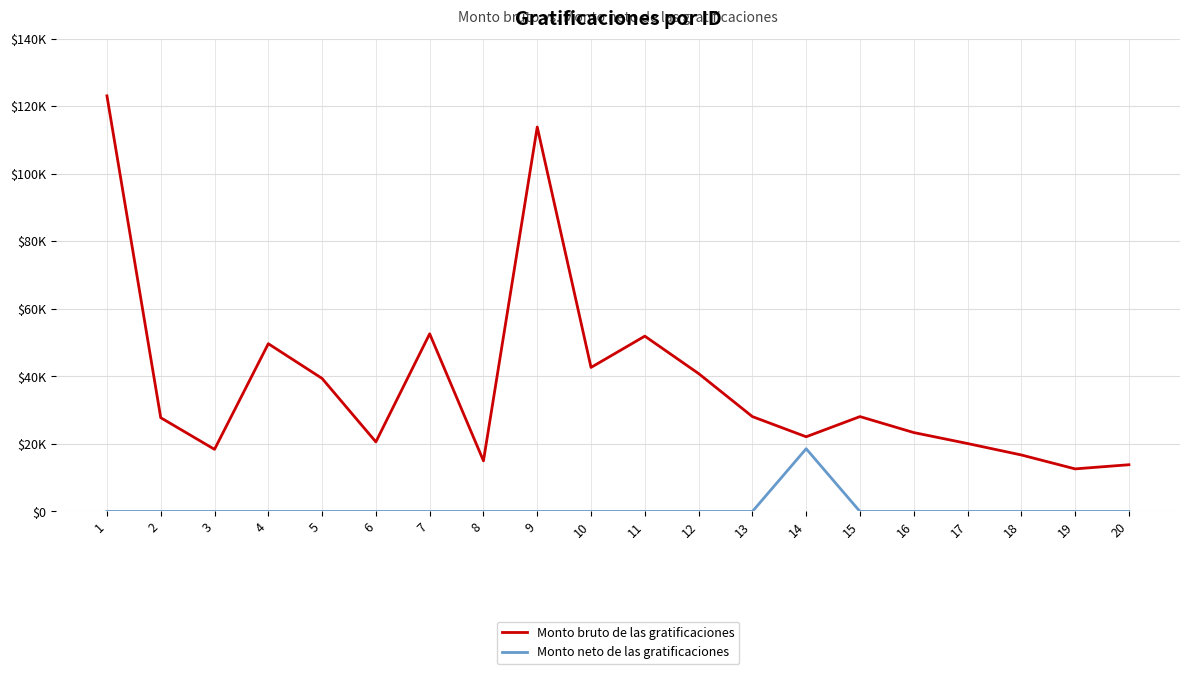

Which series changed the most between 7 and 16?

Monto bruto de las gratificaciones